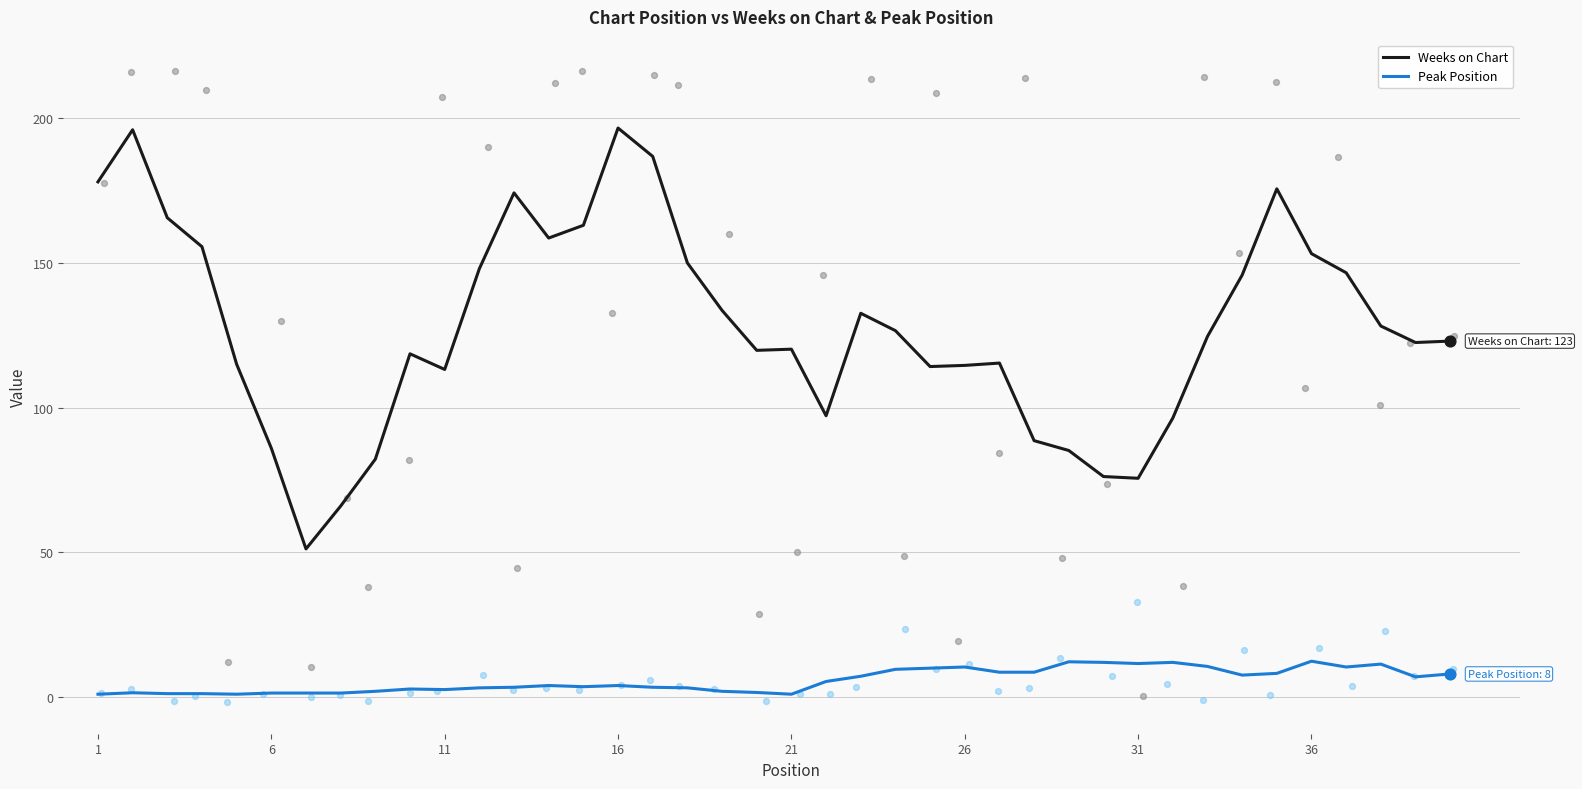

Which series has the largest Y range (max minus min)?

Weeks on Chart